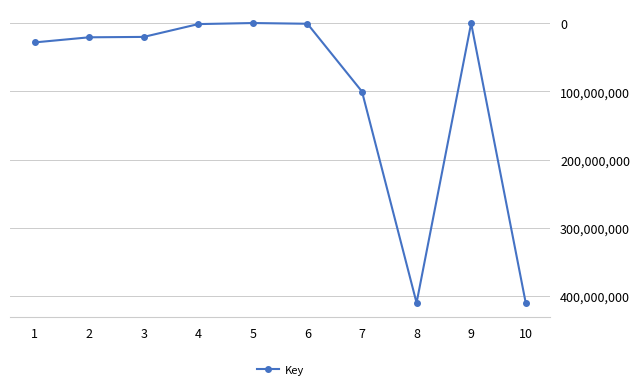

What is the difference between the maximum and second lowest values?

409713791